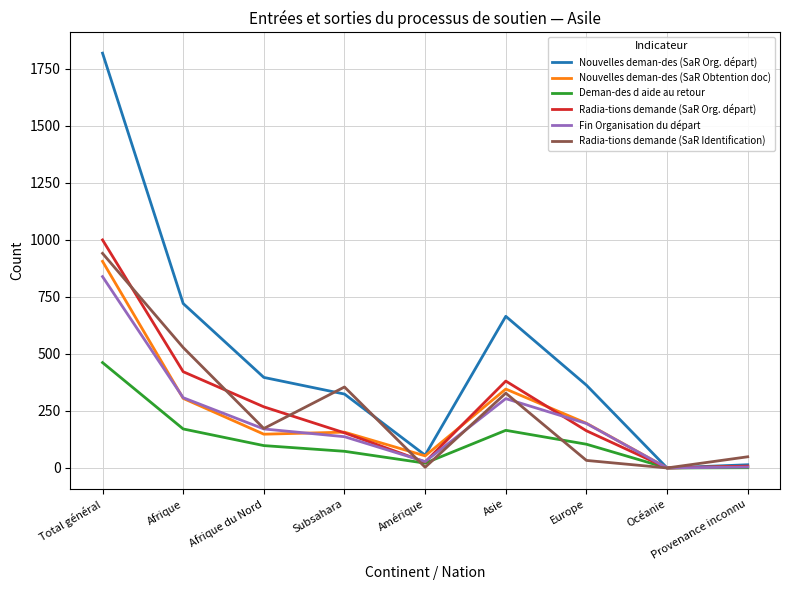

True or false: Nouvelles deman-des (SaR Org. départ) has a value of 0 at Océanie.

True